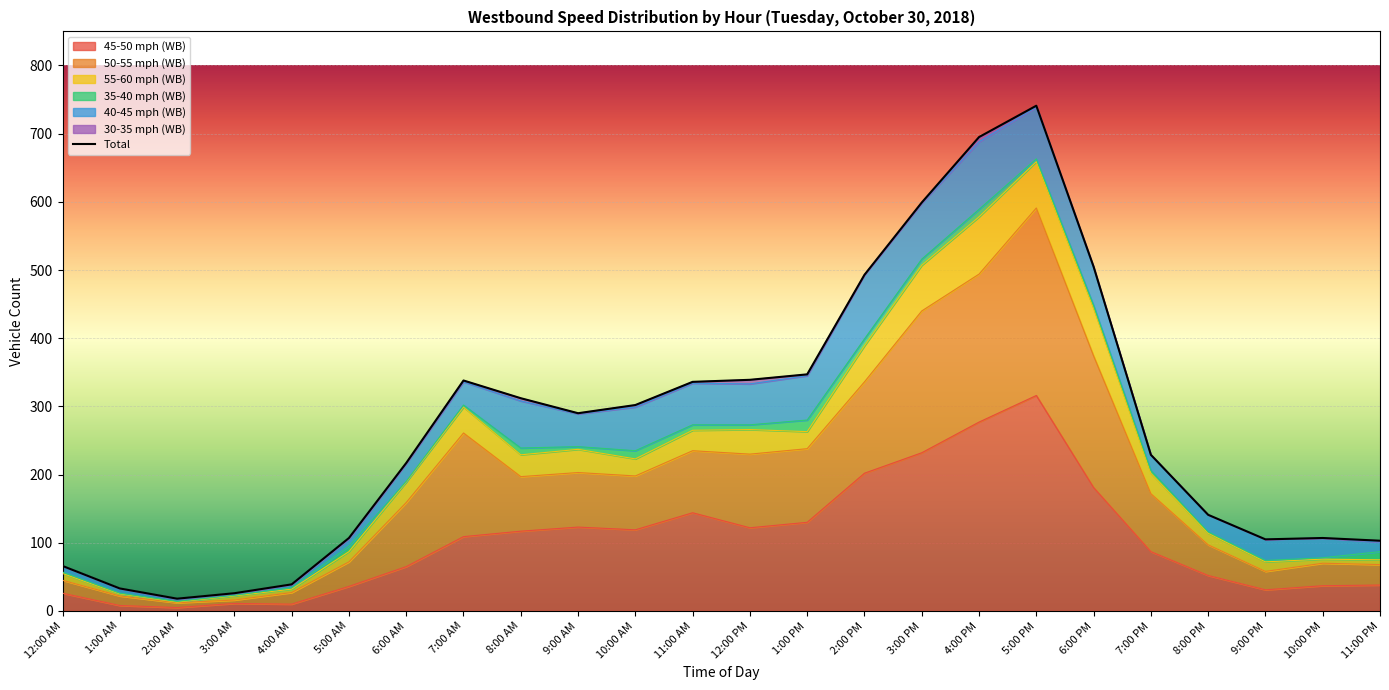

Reading left to right, extract all data points from this chart.

66	33	18	26	39	107	217	338	312	290	302	336	339	347	493	599	695	741	505	229	141	105	107	103